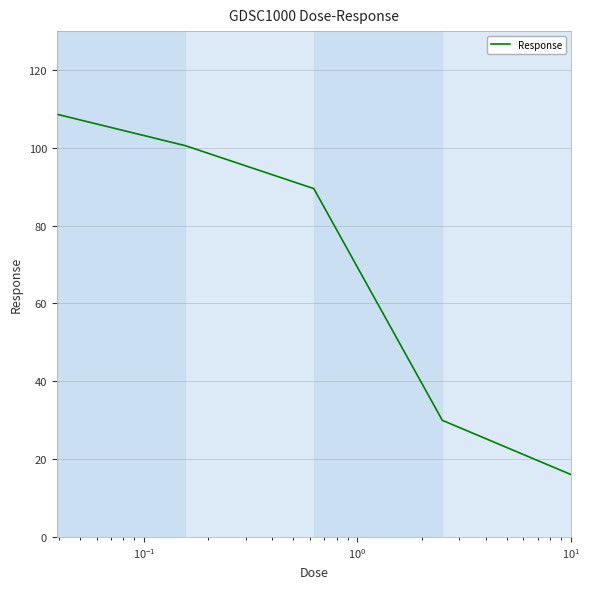

Reading left to right, what are all the values shown in this chart?

108.6	100.6	89.5	30.0	16.0